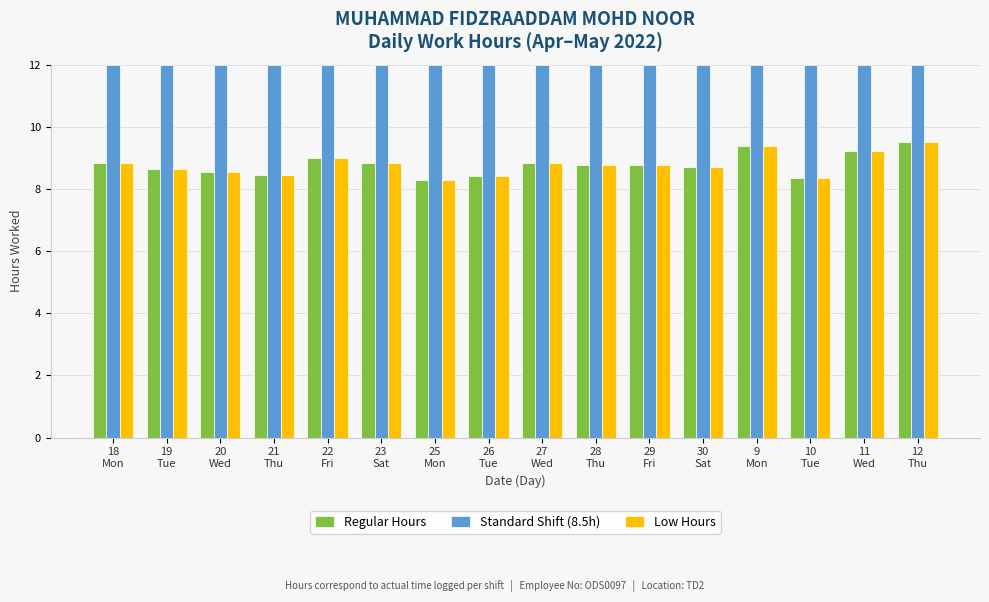

What is the minimum value shown in the chart?

8.3